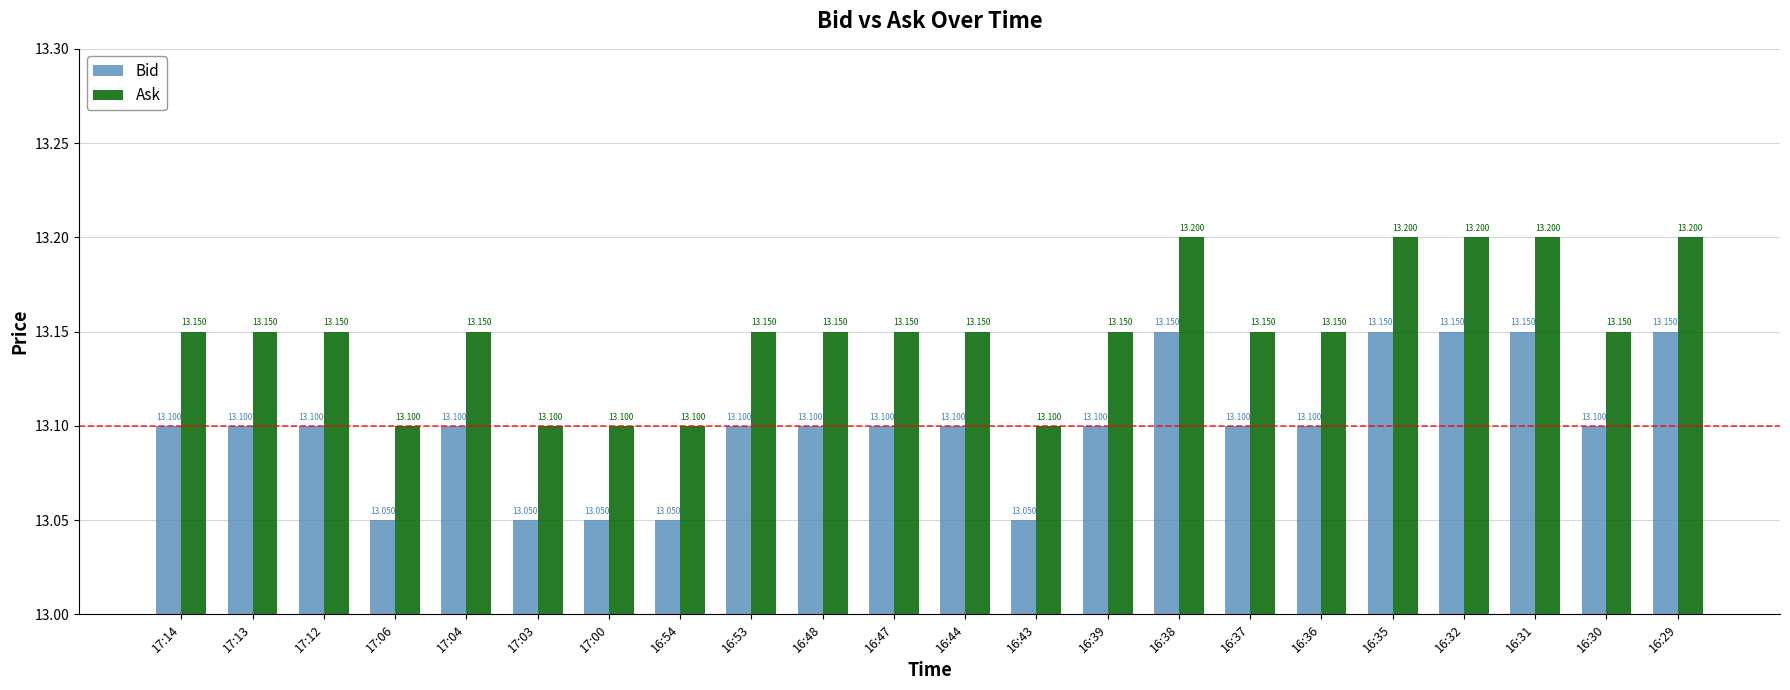

What is the minimum value shown in the chart?

13.1